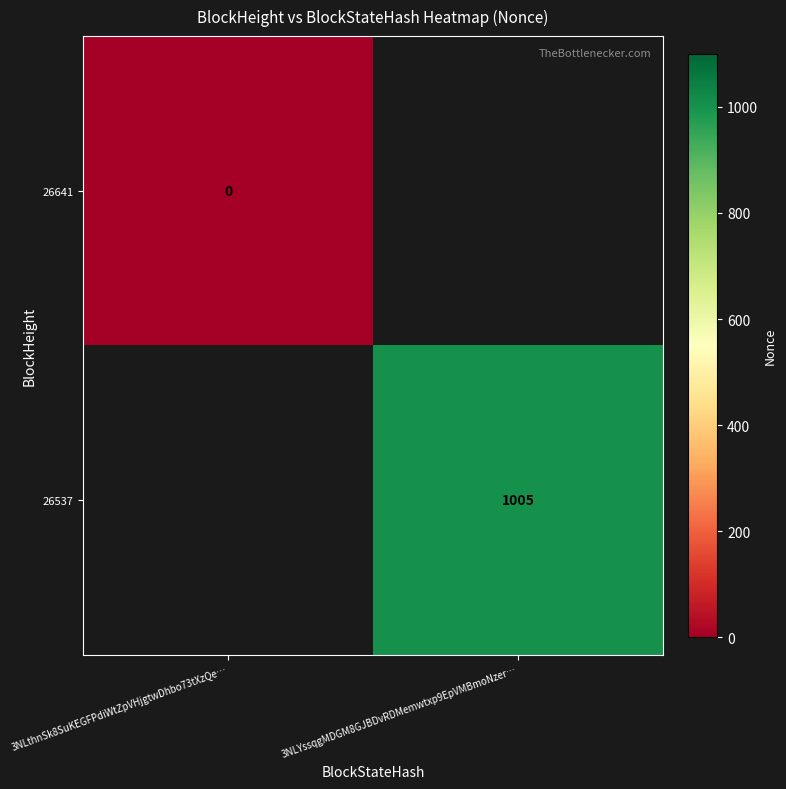

The value of 26537 at 3NLYssqgMDGM8GJBDvRDMemwtxp9EpVMBmoNzer… is 1005. True or false?

True